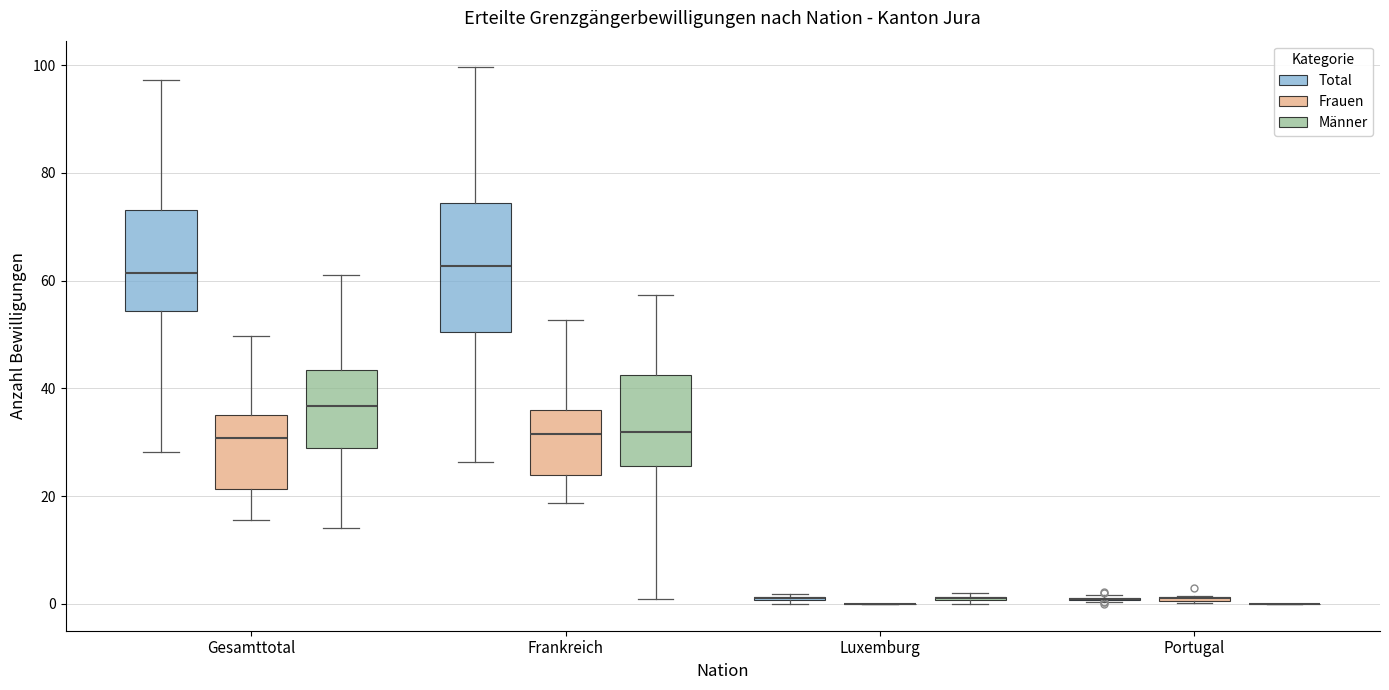

Comparing the boxes themselves (not the whiskers), which one is the tallest?

Frankreich (Total)